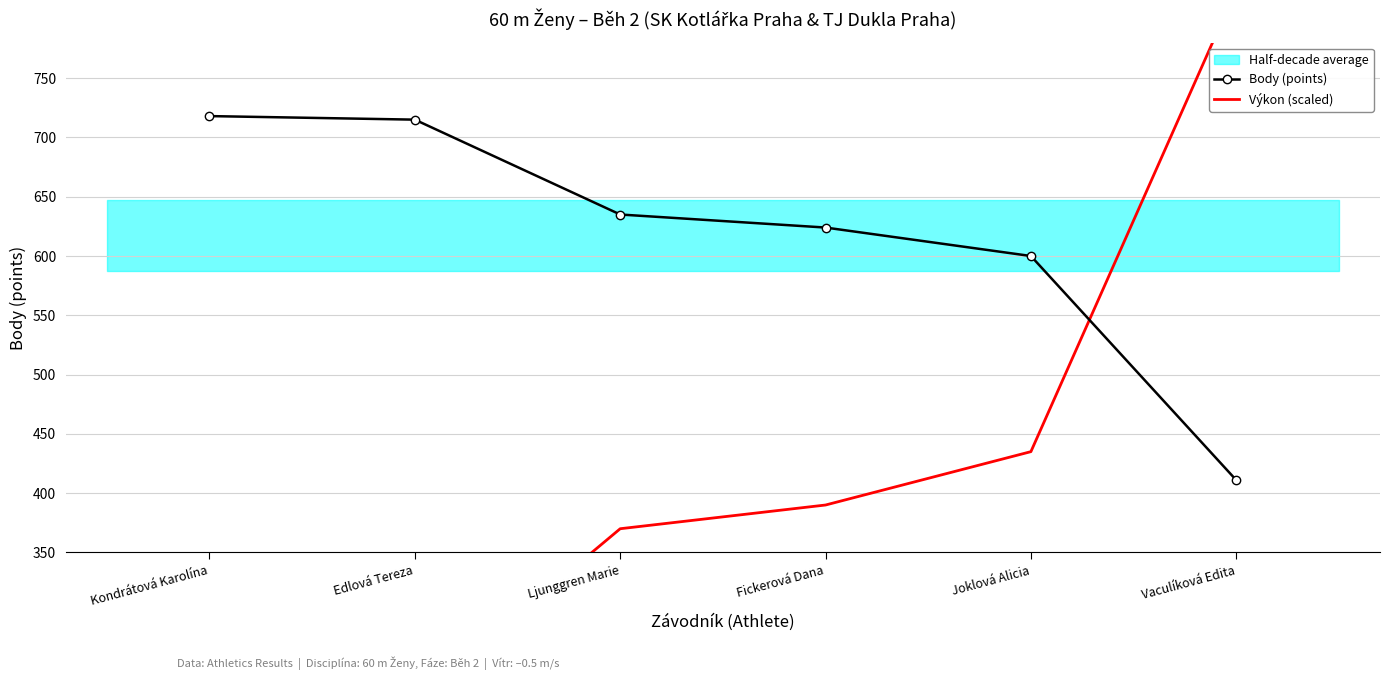

What is the maximum value shown in the chart?

825.0